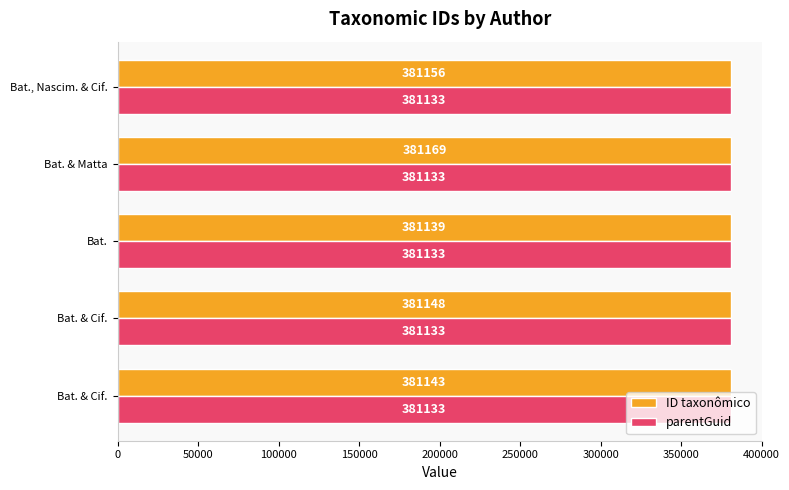

How many data points does each series have?

5